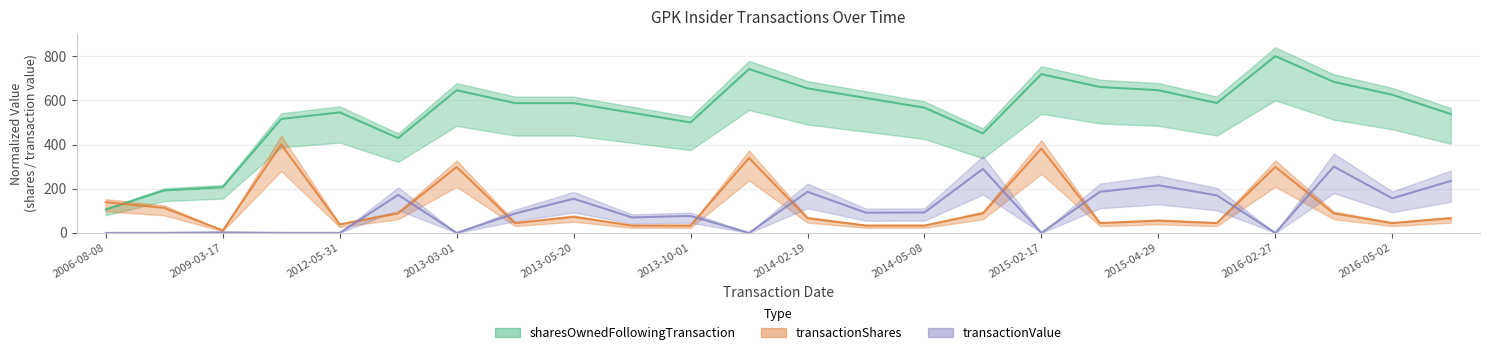

Is this an area chart (filled region under the line)?

No